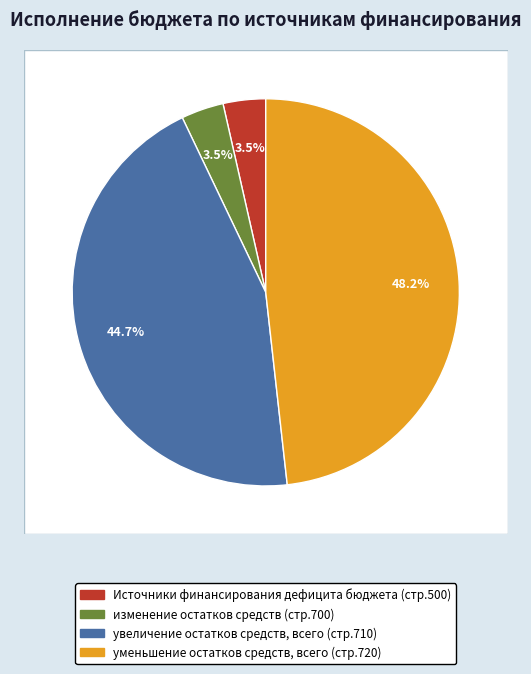

What percentage is the изменение остатков средств slice, to the nearest percent?

4%